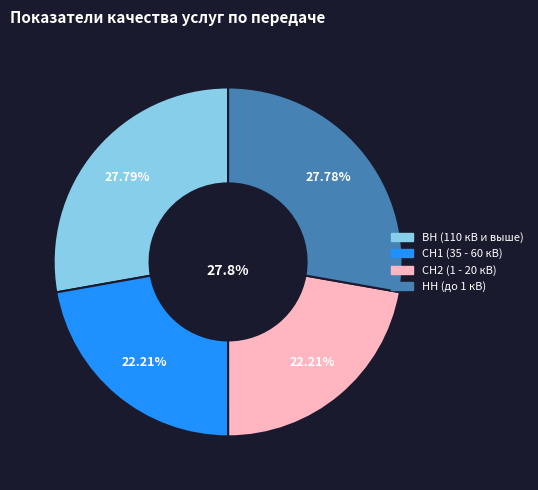

Is it true that СН2 (1 - 20 кВ) is 17% of the pie?

False